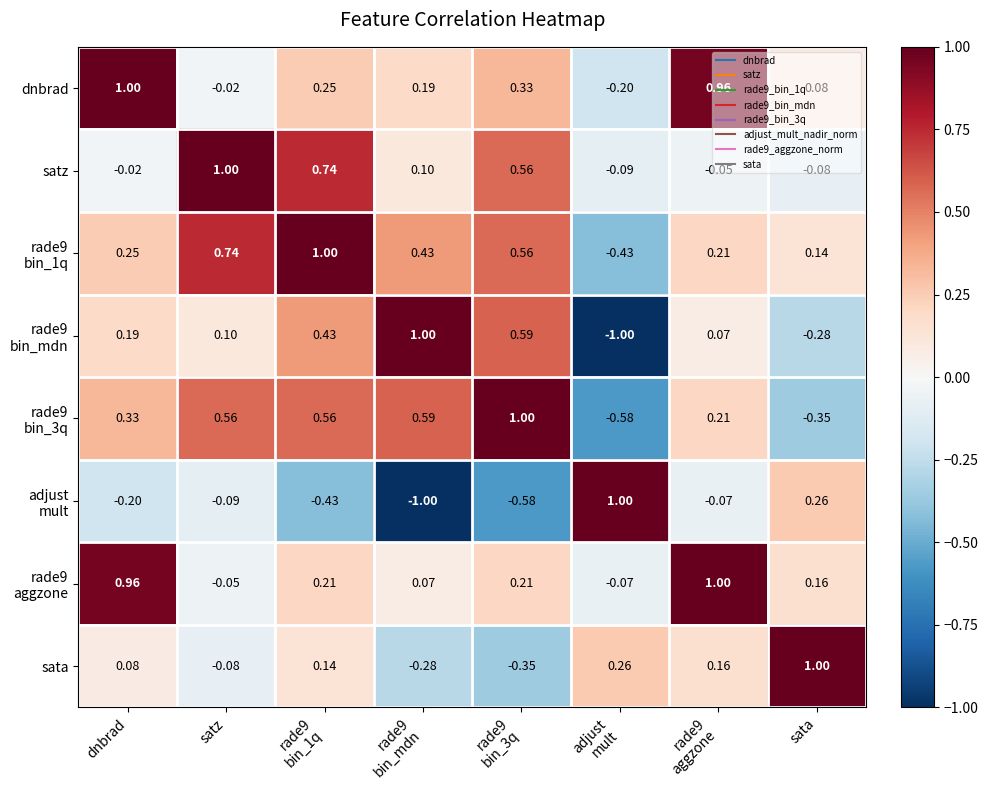

At which label is satz closest to 0?

dnbrad